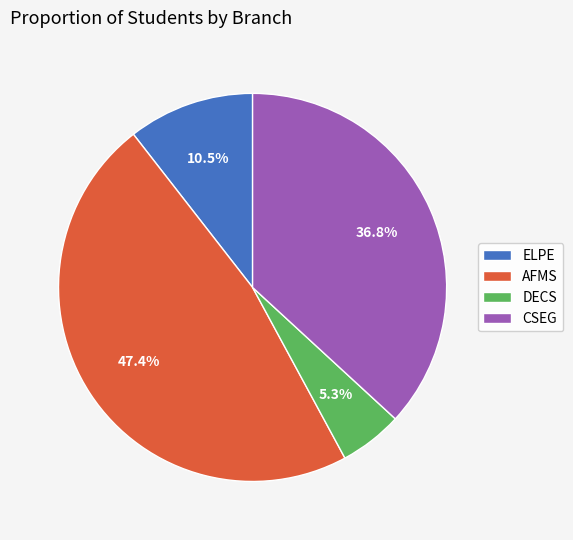

To the nearest percent, what is the difference between the largest and smallest slice percentages?

42%